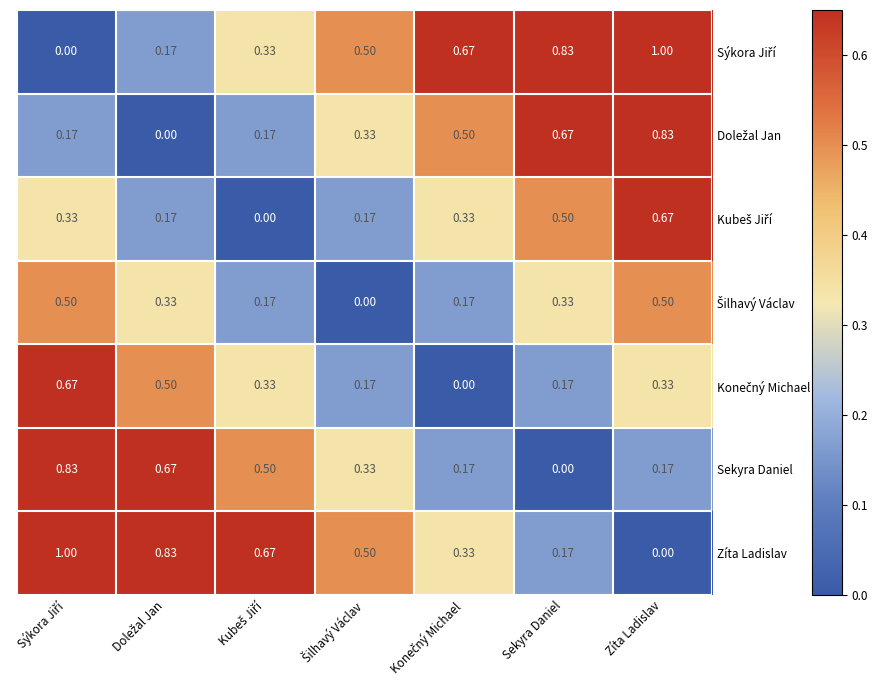

At which label does Sekyra Daniel reach its minimum?

Sekyra Daniel